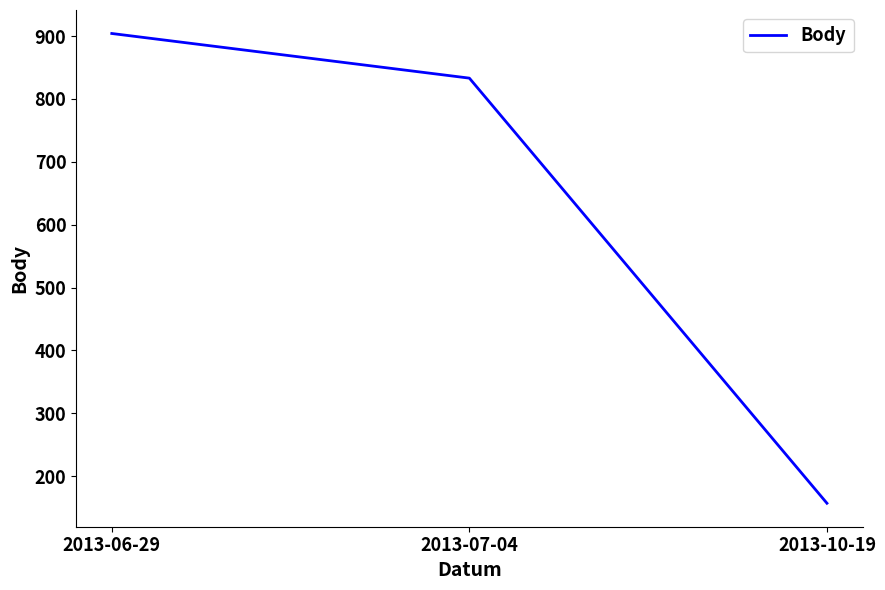

What is the sum of the values at 2013-07-04 and 2013-06-29?

1737